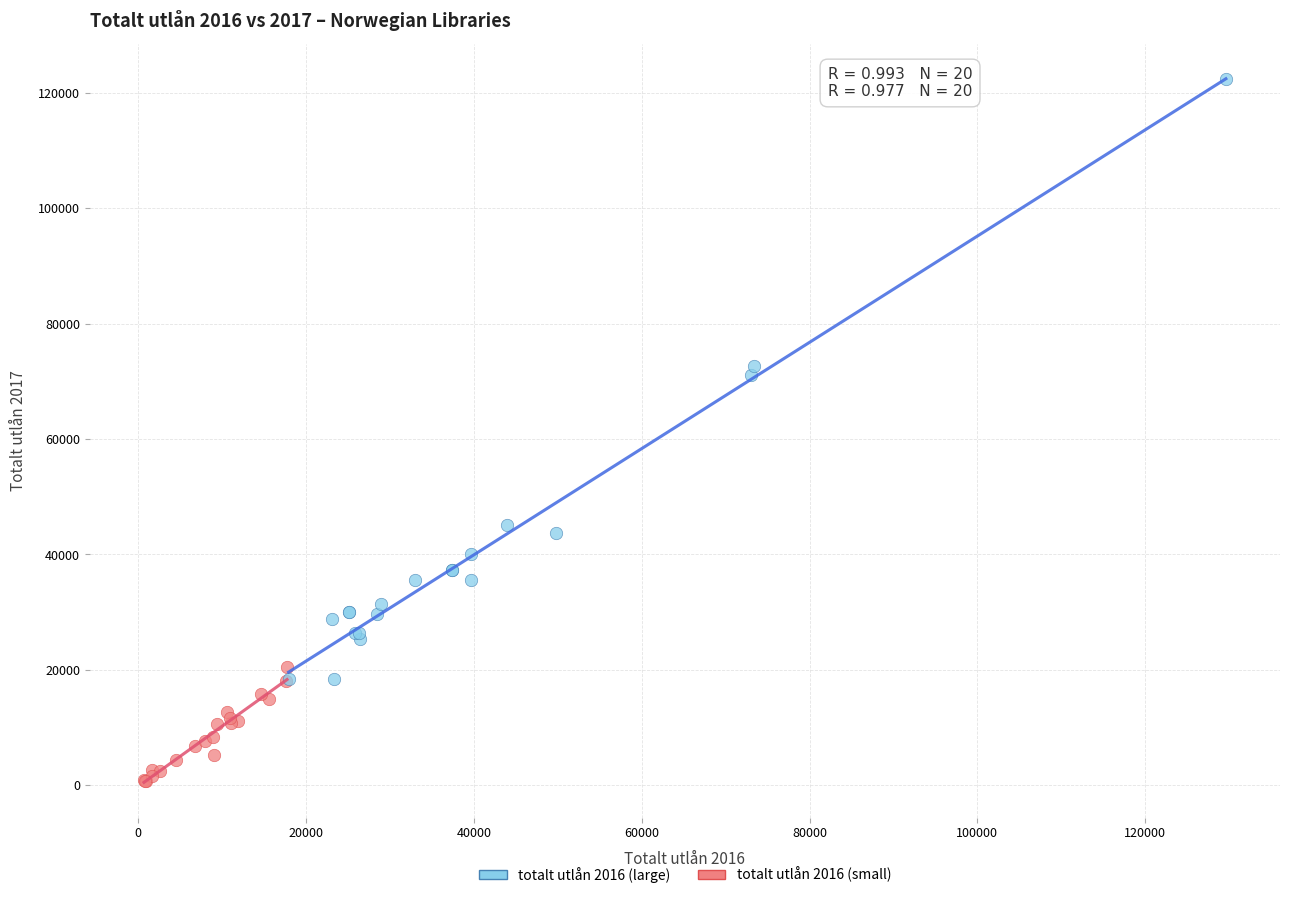

Which series contains the highest Y value?

totalt utlån 2016 (large)